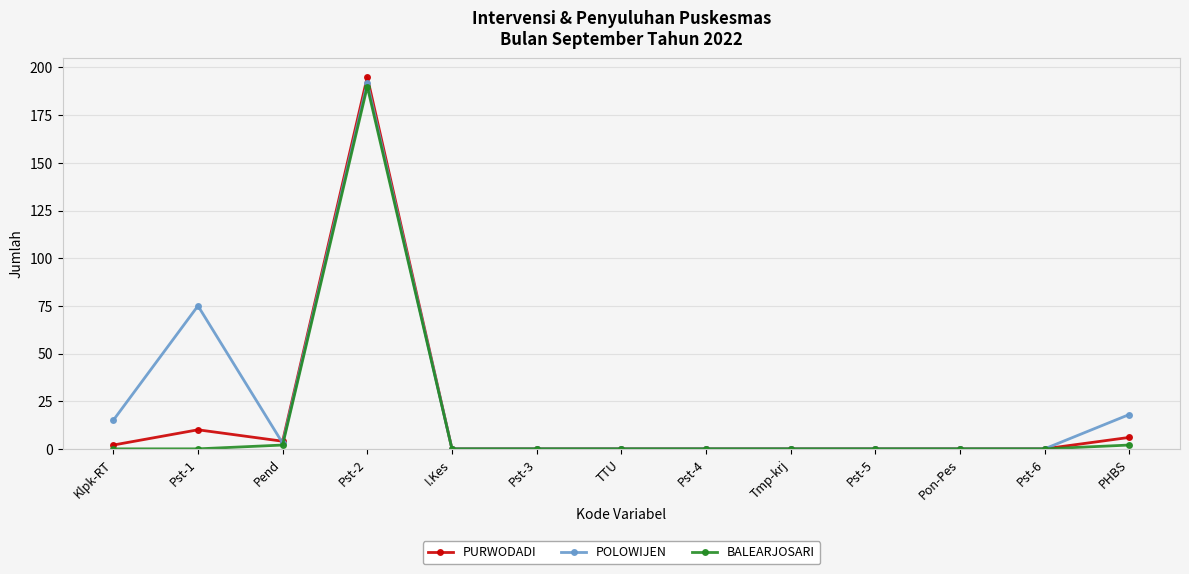

At which label does POLOWIJEN reach its peak?

Pst-2